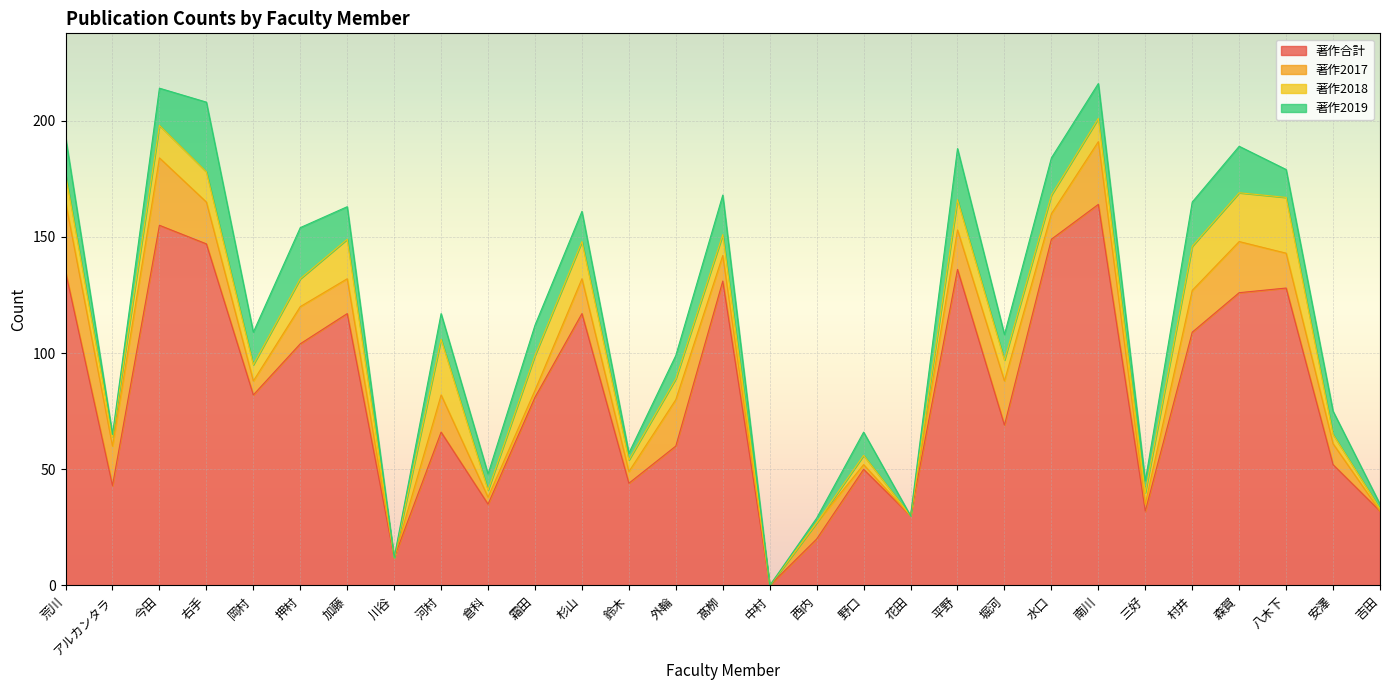

How many positive values does the 著作合計 series have?

28